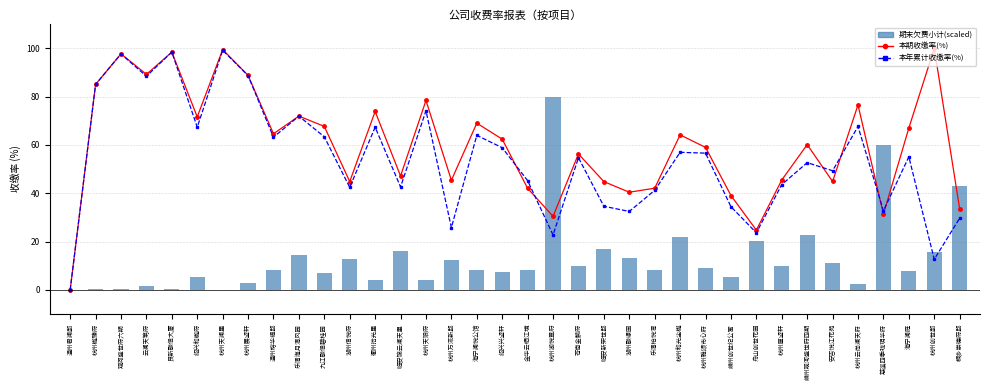

Which label corresponds to the largest value in the chart?

杭州创世邸